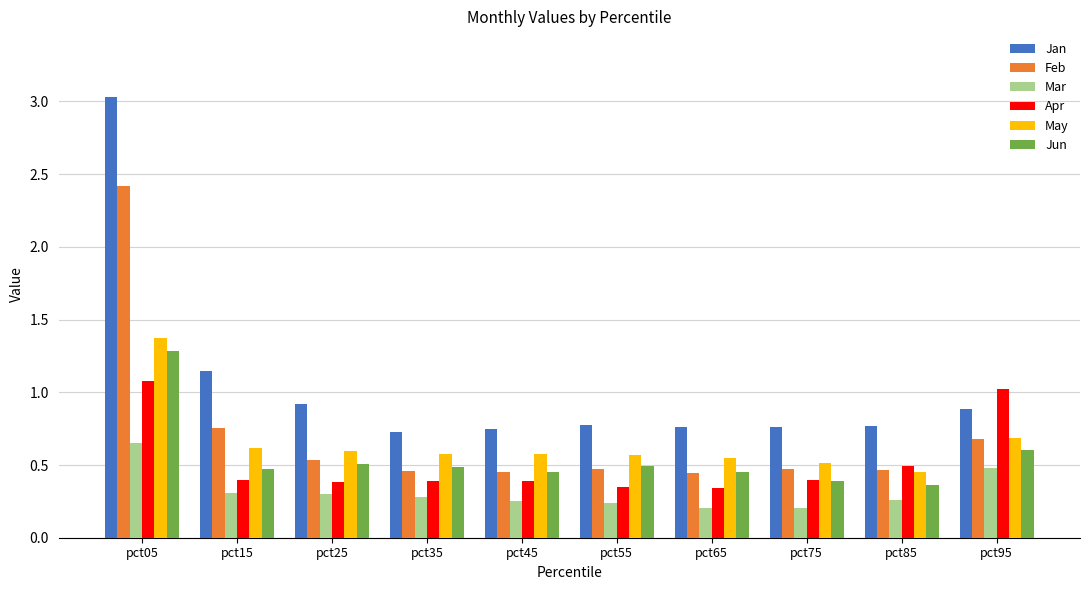

List the series in order of their peak value, lowest first.

Mar, Apr, Jun, May, Feb, Jan